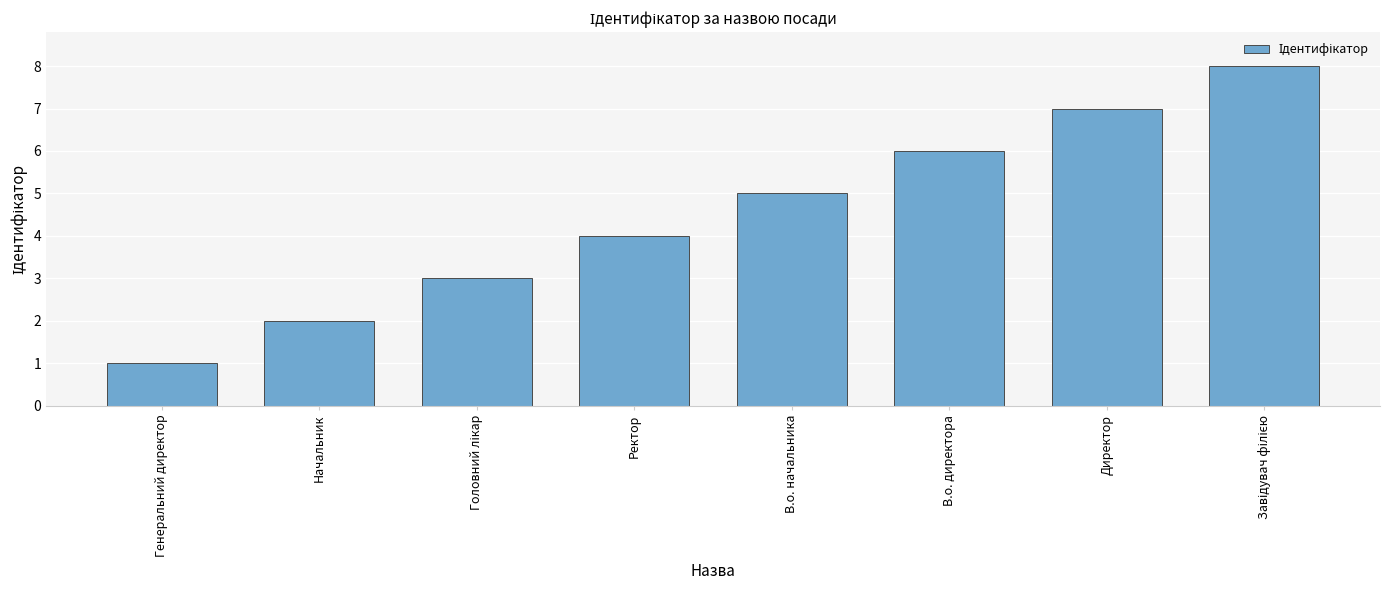

What value does the data have at Начальник?

2